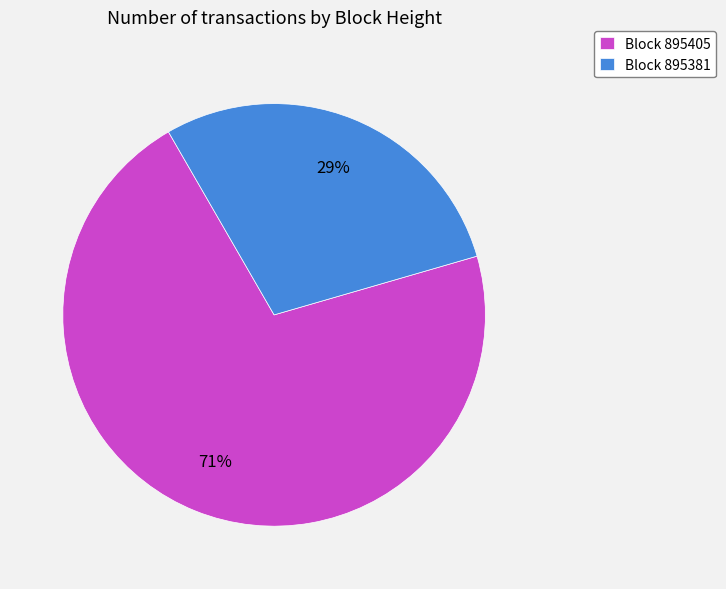

Between Block 895405 and Block 895381, which is larger?

Block 895405